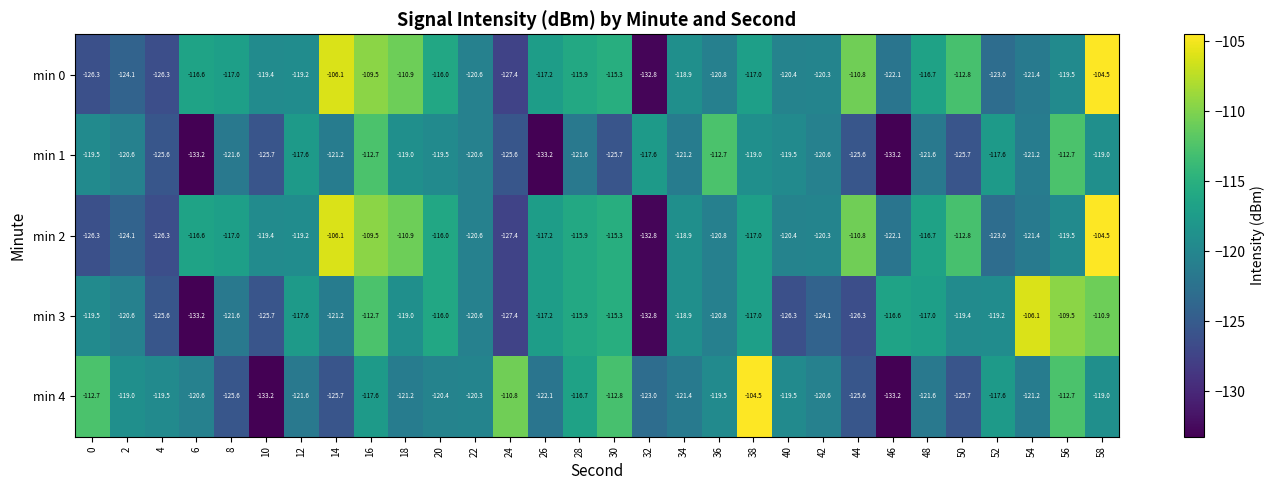

Is it true that min 4 equals -133.2 at 10?

True